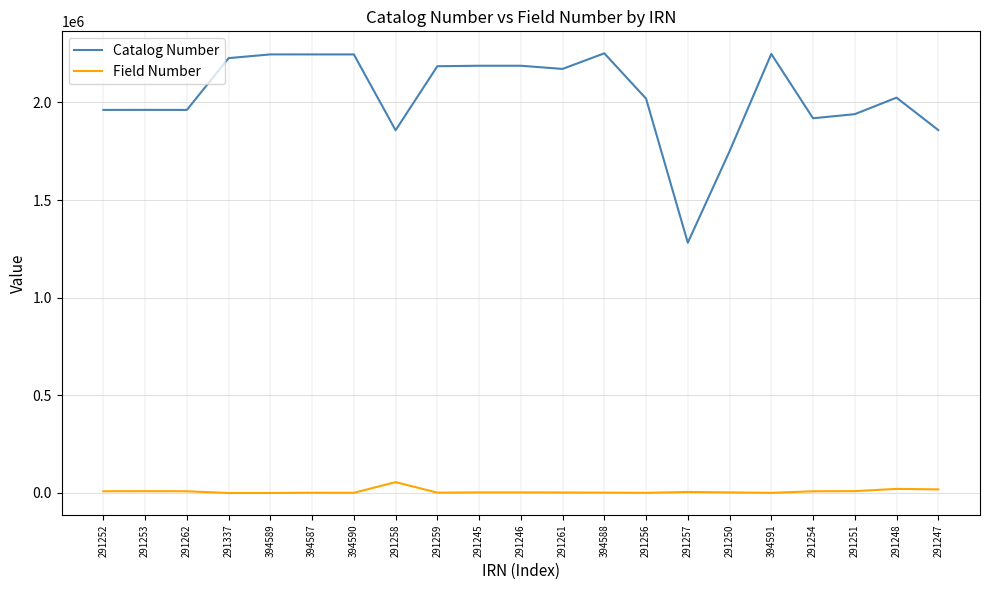

The Field Number series shows 55564 at 291258. True or false?

True